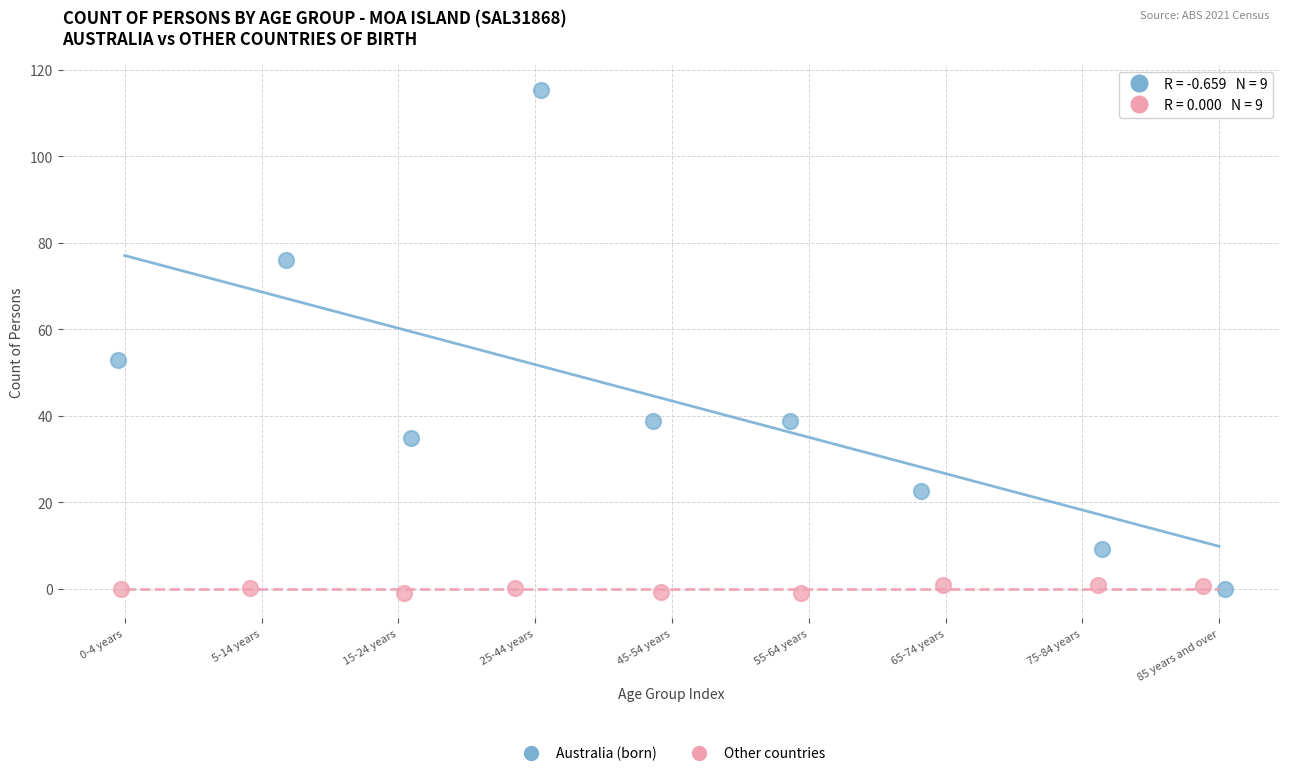

Which series has the widest spread of Y values?

Australia (born)